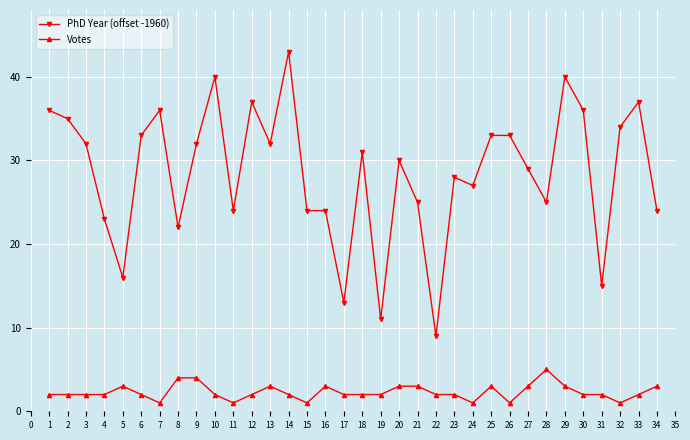

What is the approximate value of PhD Year (offset -1960) at 12, to the nearest 10?

40